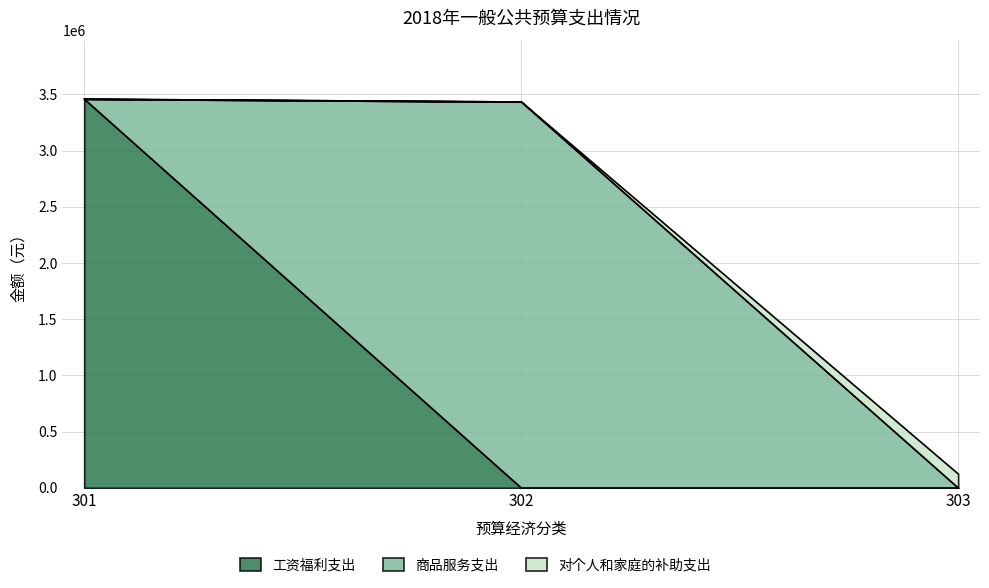

How many lines are shown in the chart?

3